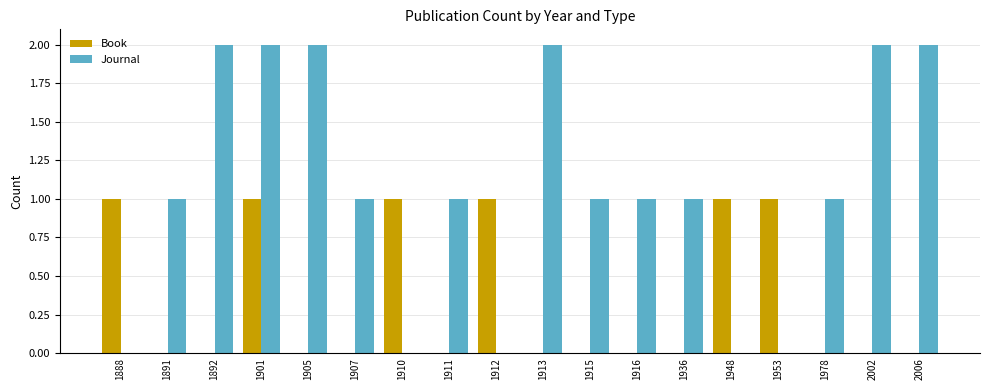

True or false: Journal has a value of 0 at 1916.

False